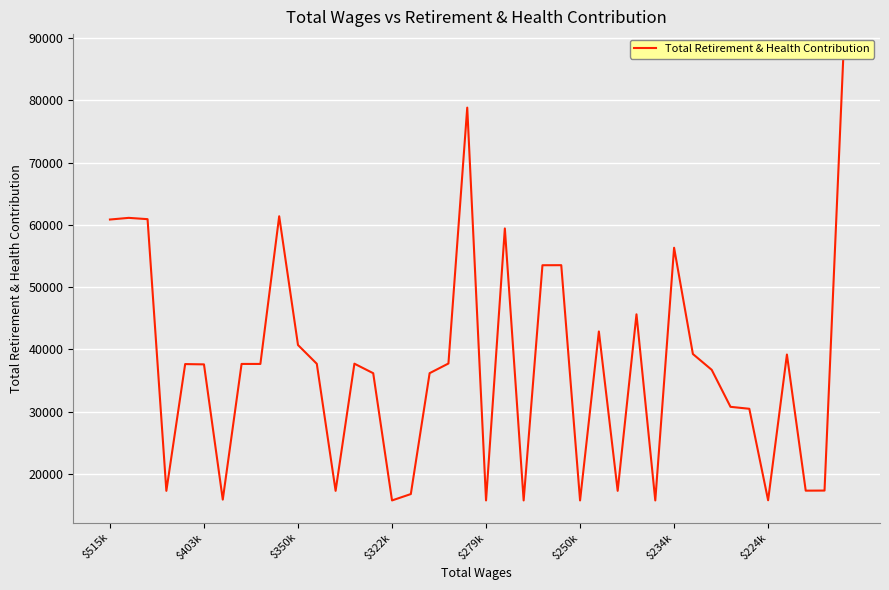

How many values are below 37665?

20